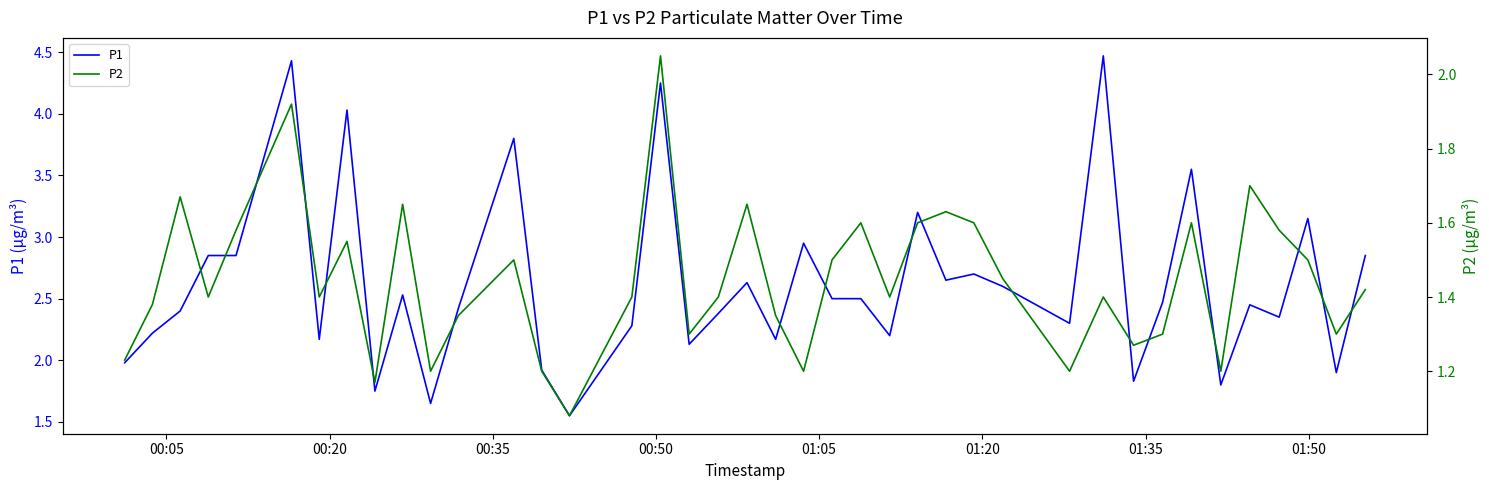

What is the highest value of the P1 series?

4.5